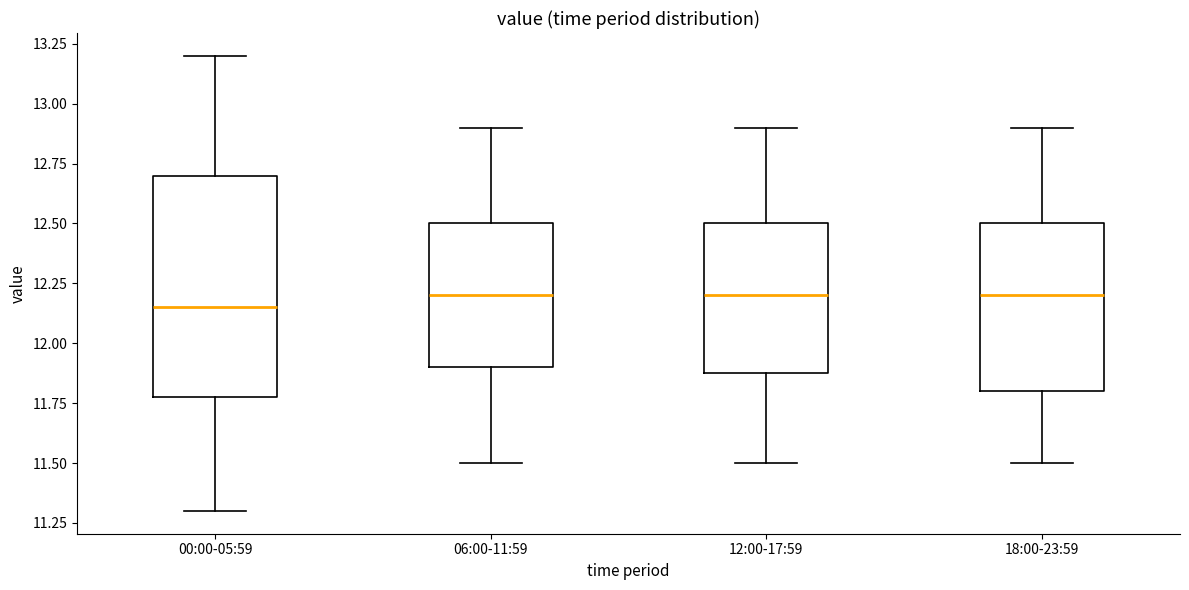

Which box is the tallest, from its lower edge to its upper edge?

00:00-05:59